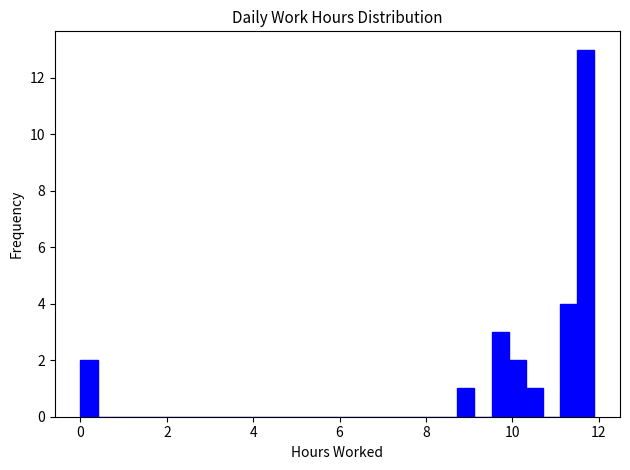

Around what value on the x-axis is the tallest bar? Give the approximate position of its centre, as read against the axis.

11.8